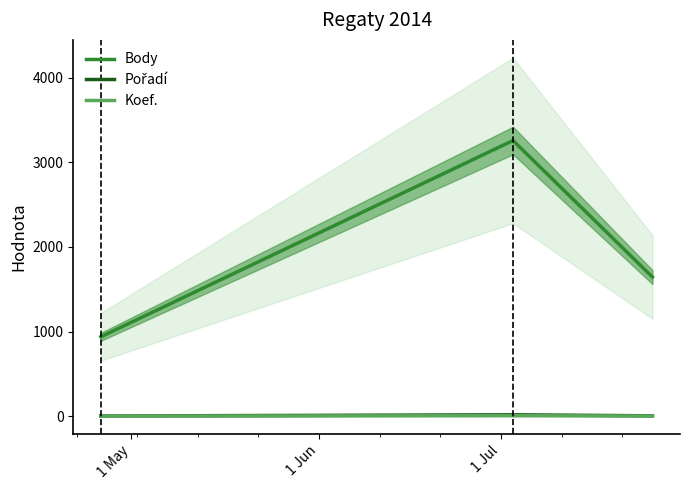

Which series has the widest spread of values?

Body